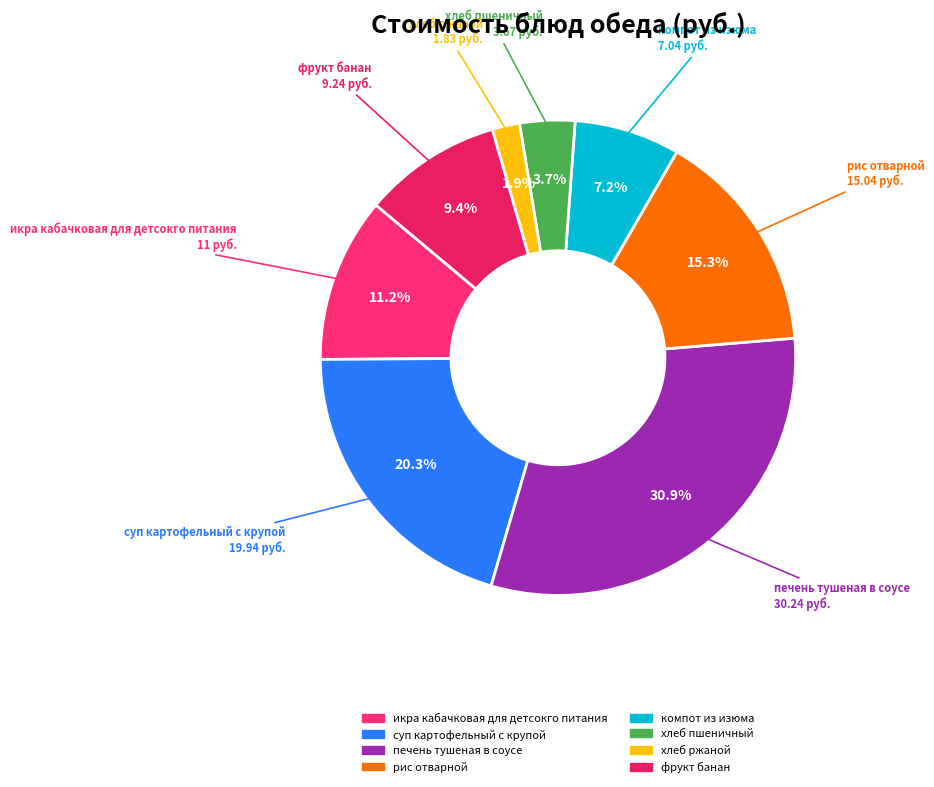

Which category has the smallest portion of the pie?

хлеб ржаной